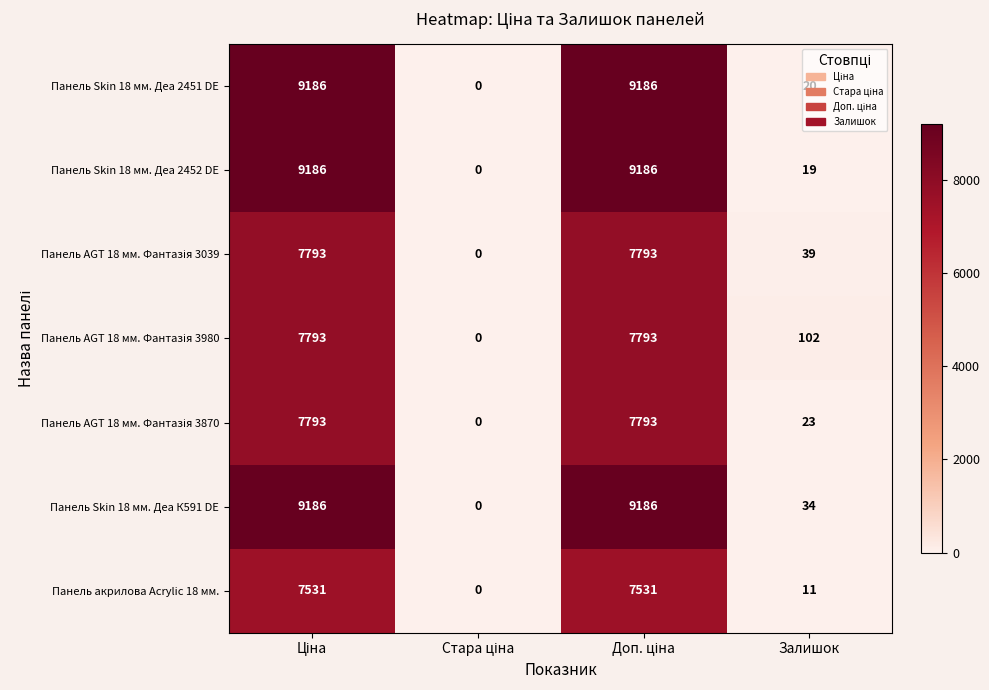

Read the Панель Skin 18 мм. Деа К591 DE value at Залишок, to the nearest 50.

50